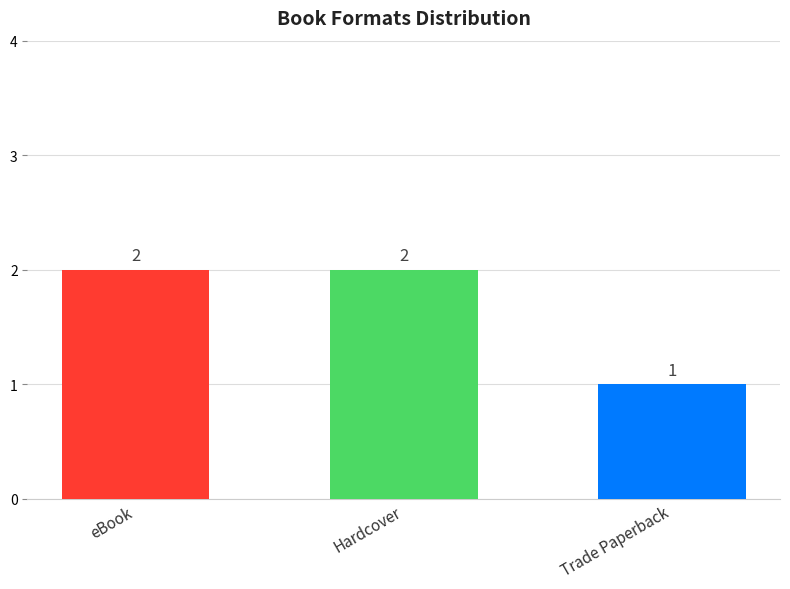

True or false: the data shows 2 at eBook.

True